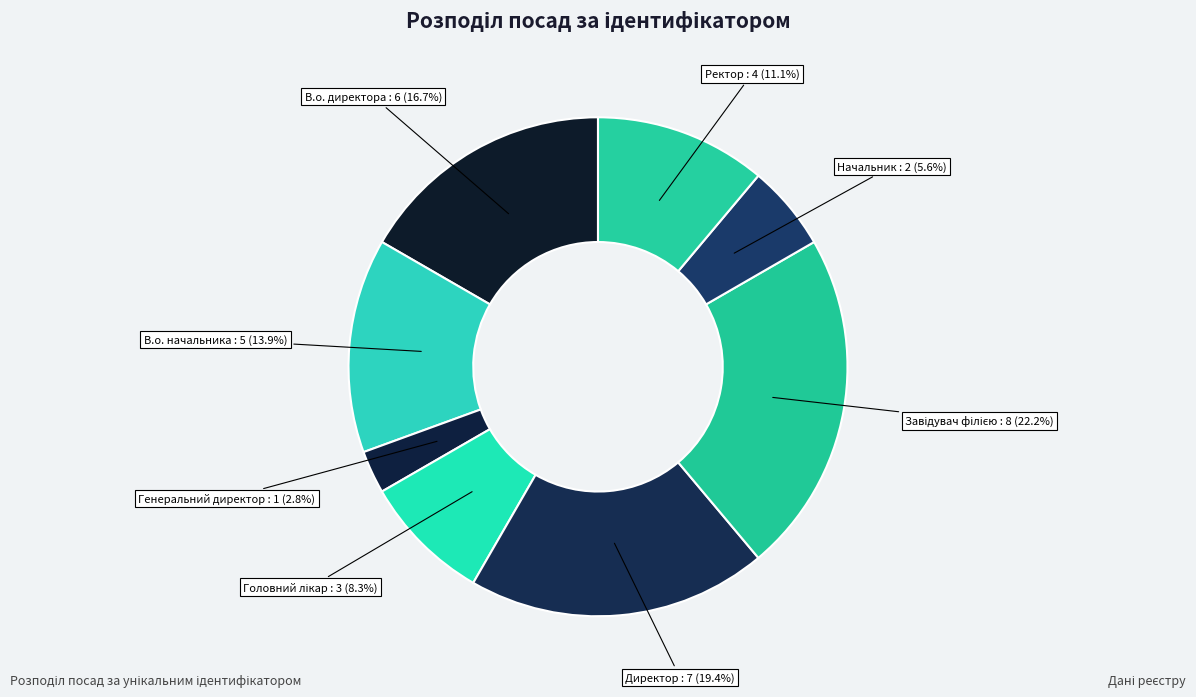

To the nearest percent, what is the average slice percentage?

12%